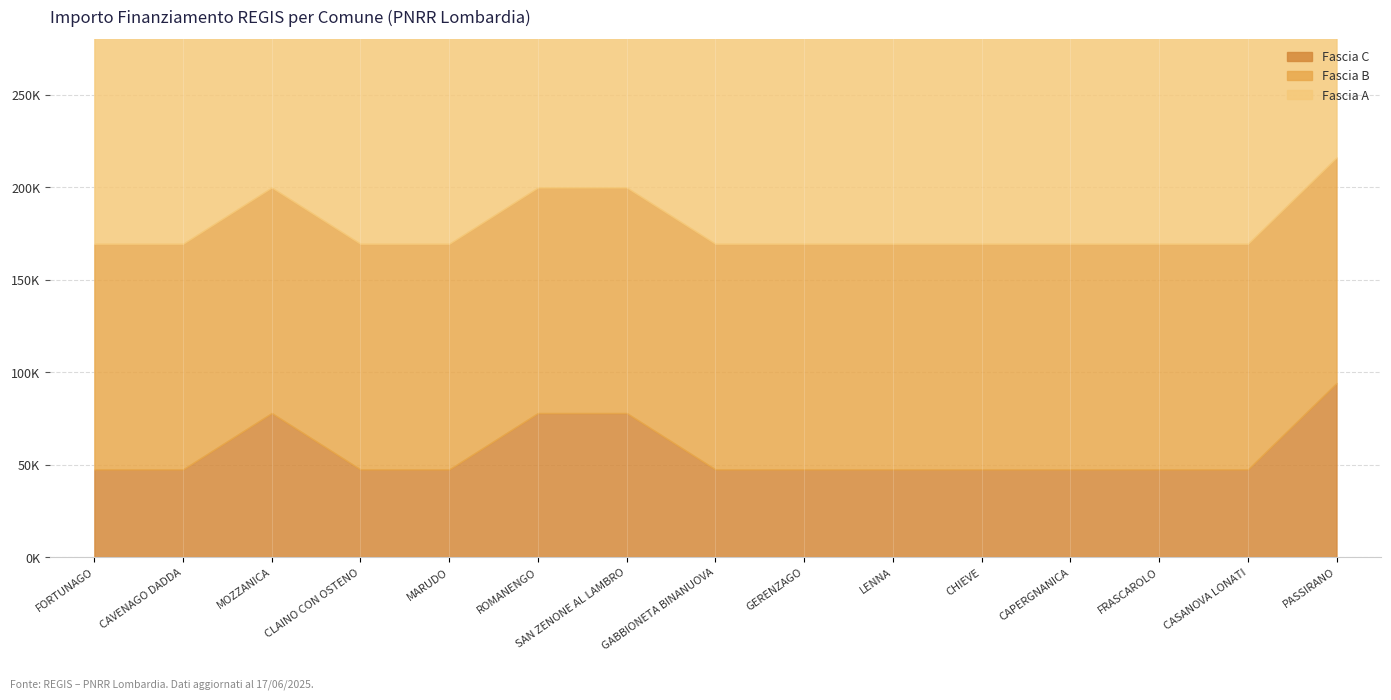

Is the value of Fascia C at MARUDO greater than the value of Fascia B at GERENZAGO?

No